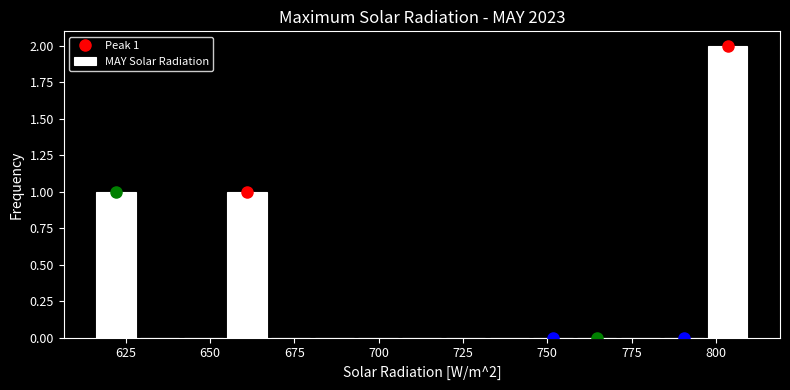

Read against the x-axis, roughly where is the centre of the tallest bar?

805